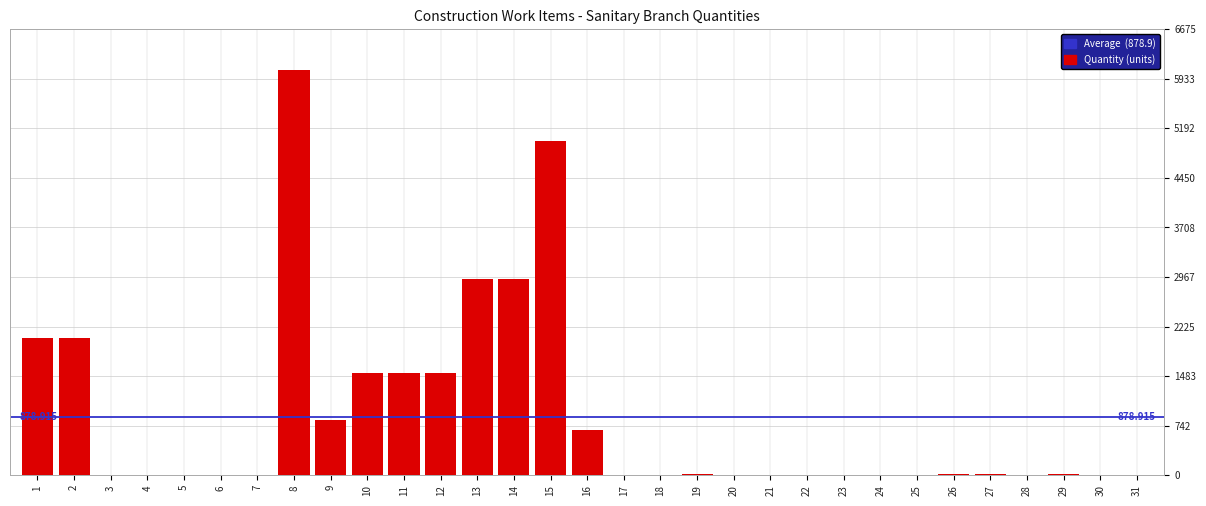

Count the number of values greater than 6.

16